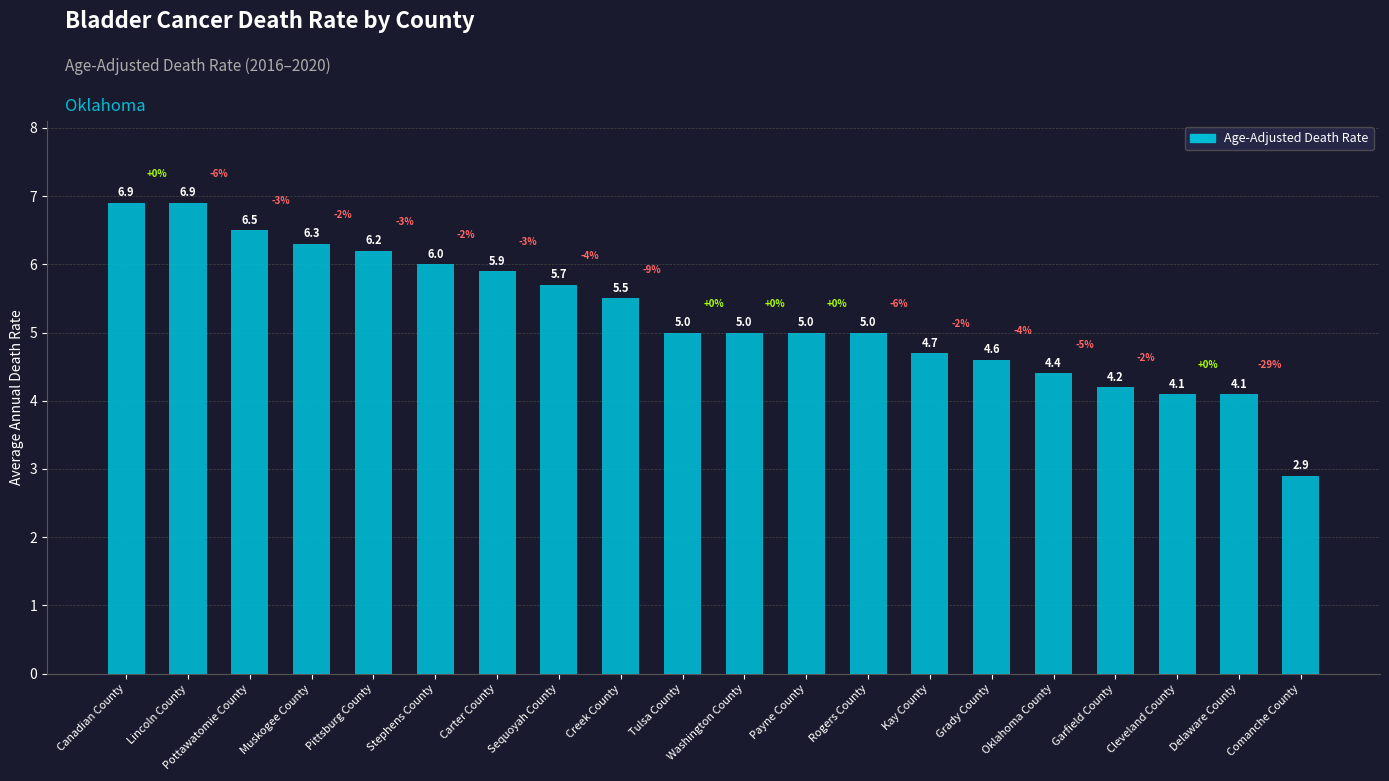

Where does the data first go above 5?

Canadian County